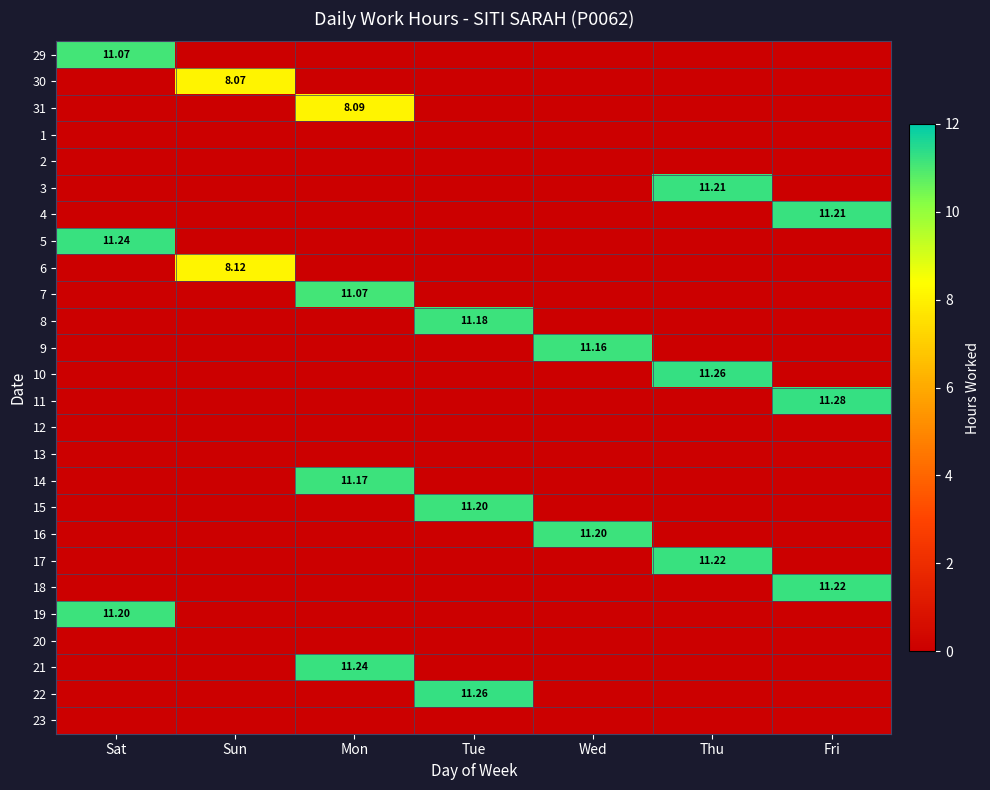

Is the value of 22 at Sat greater than the value of 4 at Sat?

No